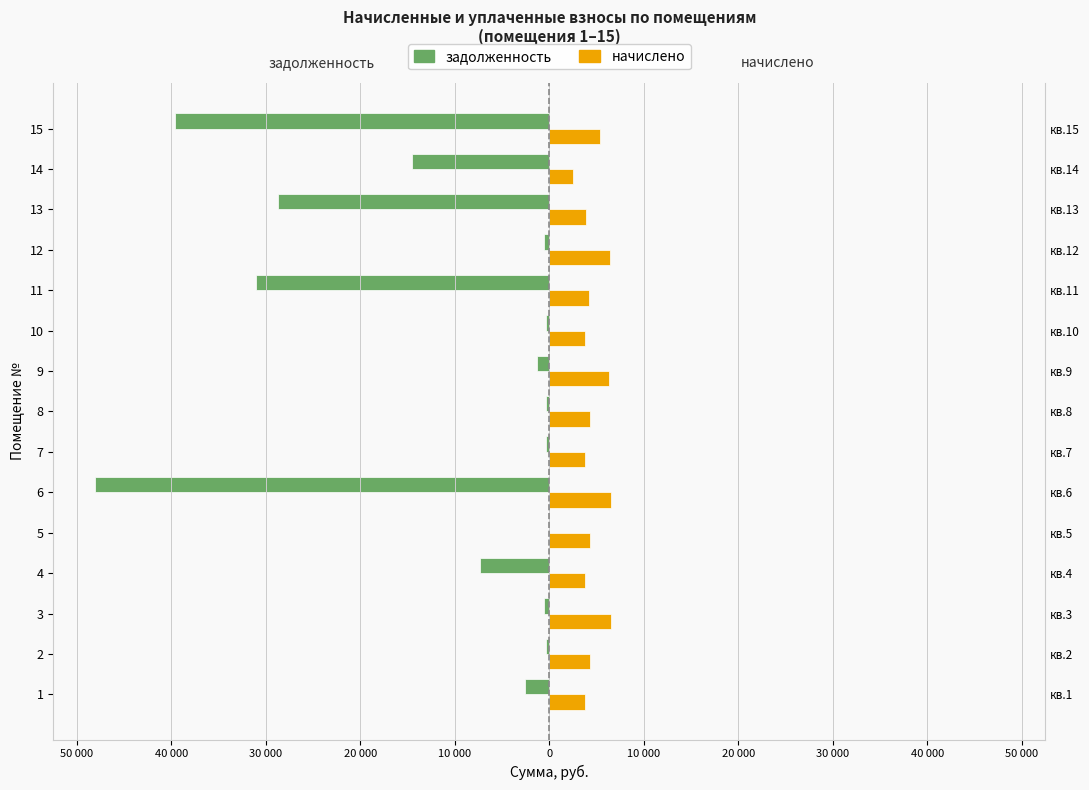

Reading right to left, extract all data points from this chart.

задолженность: -39617.4	-14582.2	-28681.4	-533.5	-31054.3	-314.7	-1272.0	-363.3	-315.3	-48129.4	0.0	-7348.0	-541.1	-354.5	-2538.3
начислено: 5391.4	2534.3	3903.1	6402.2	4226.0	3776.8	6360.1	4359.5	3783.8	6549.7	4331.4	3776.8	6493.6	4261.2	3797.9